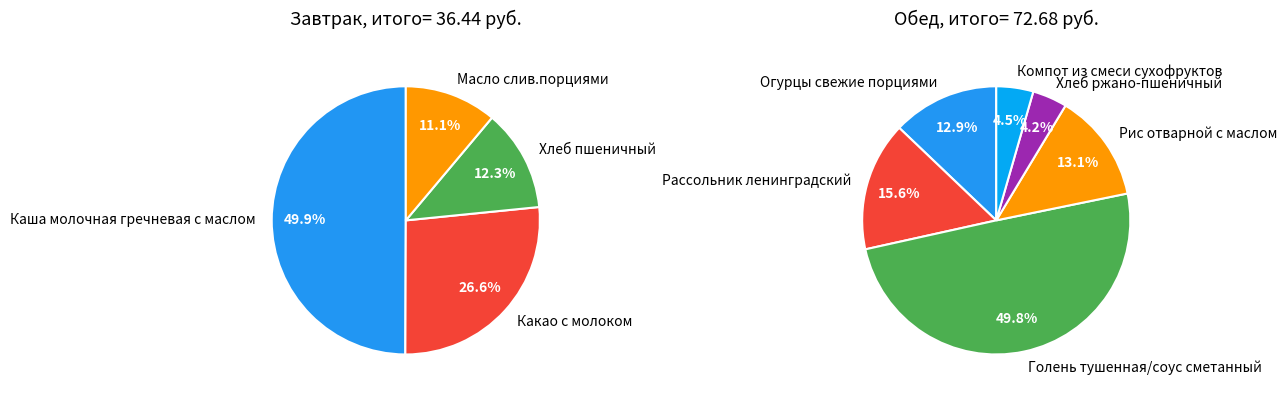

Which category has the biggest portion of the pie?

Голень тушенная/соус сметанный